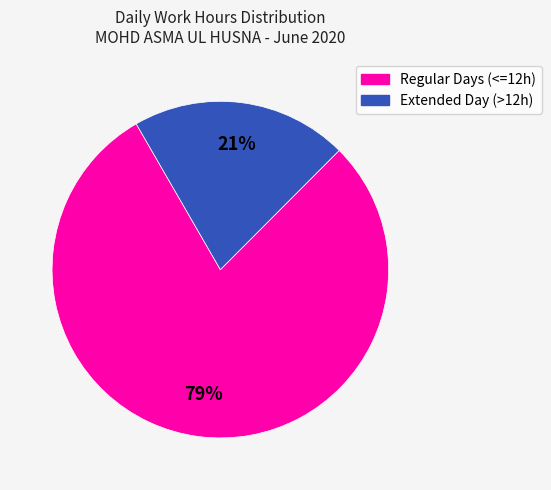

Does any single category account for the majority?

Yes